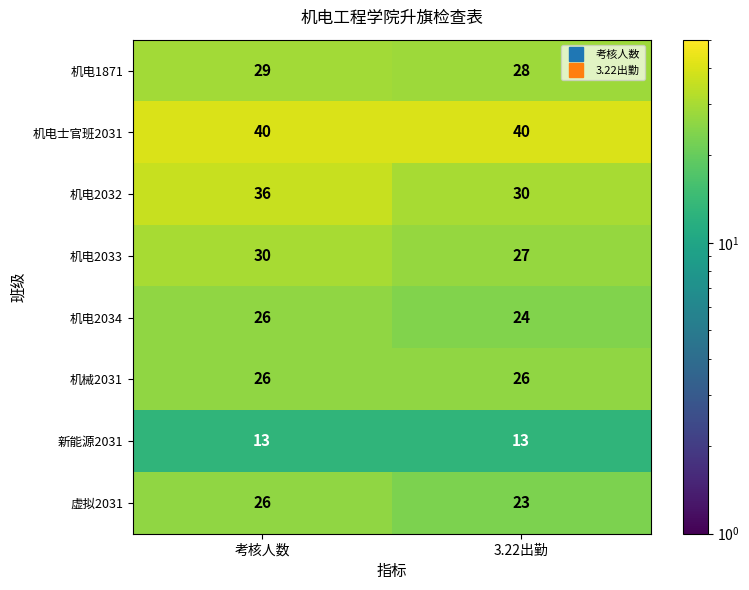

What is the greatest value displayed?

40